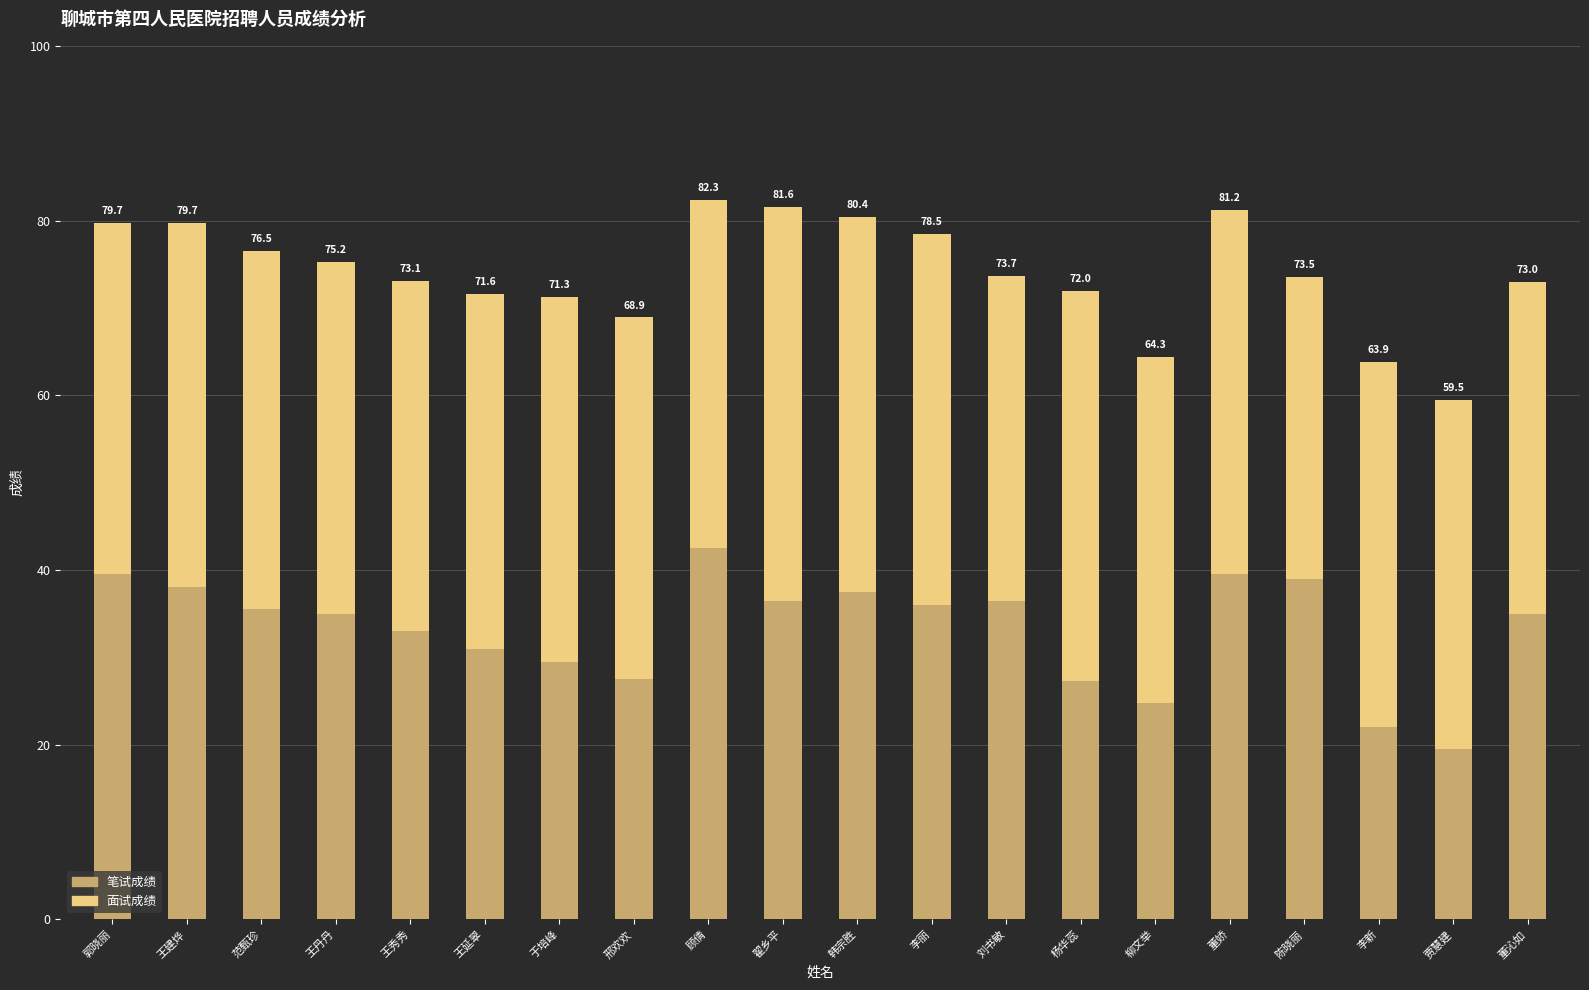

What are all the series names shown in the legend?

笔试成绩, 面试成绩